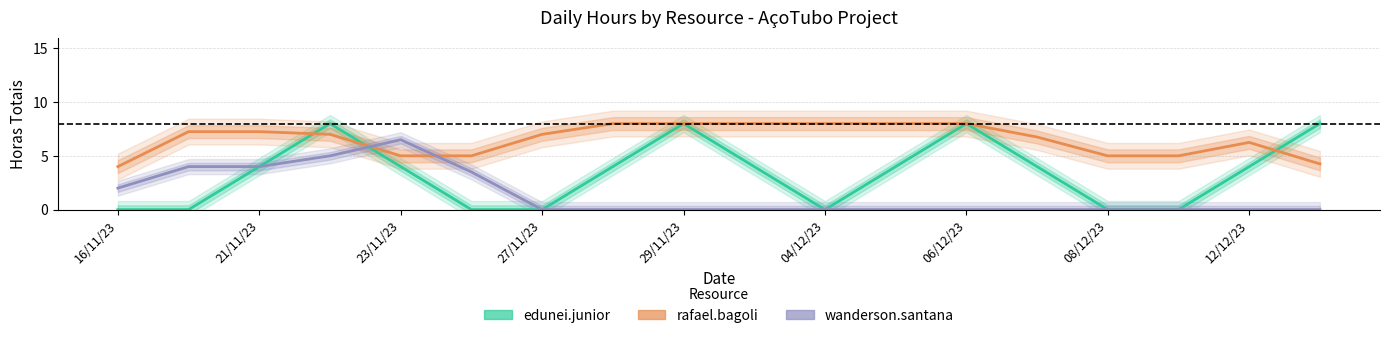

What is the average value of the wanderson.santana series?

1.4